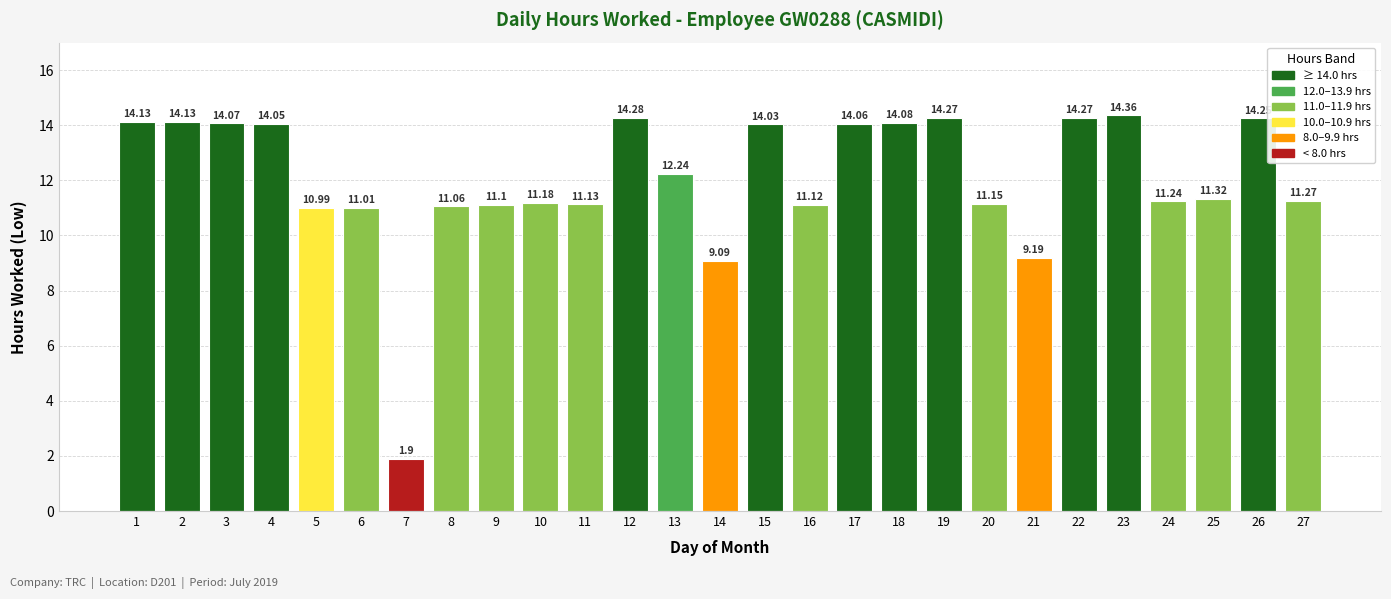

The chart shows a value of 6.7 at 6. True or false?

False